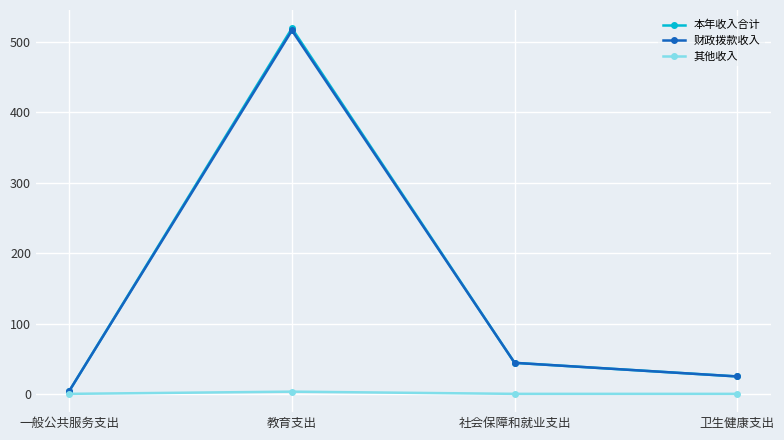

What are all the series names shown in the legend?

本年收入合计, 财政拨款收入, 其他收入